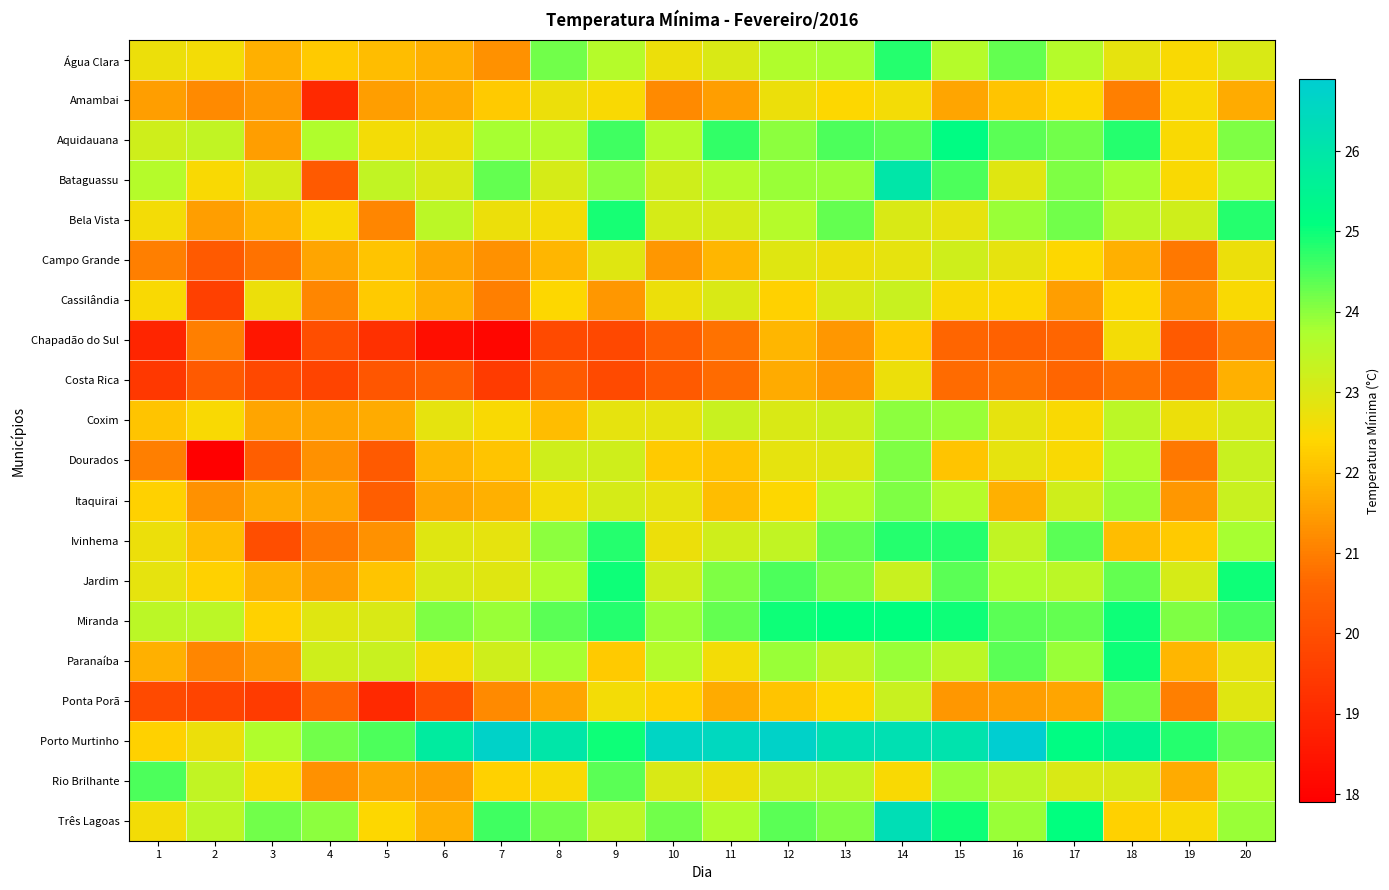

Which series has the widest spread of values?

Dourados